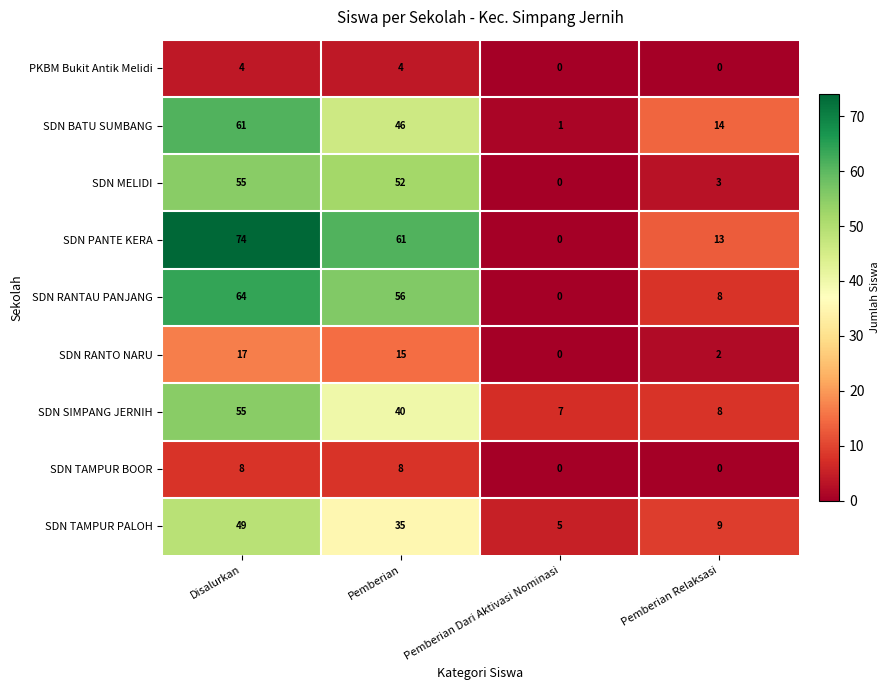

Is it true that PKBM Bukit Antik Melidi equals -2 at Pemberian Relaksasi?

False